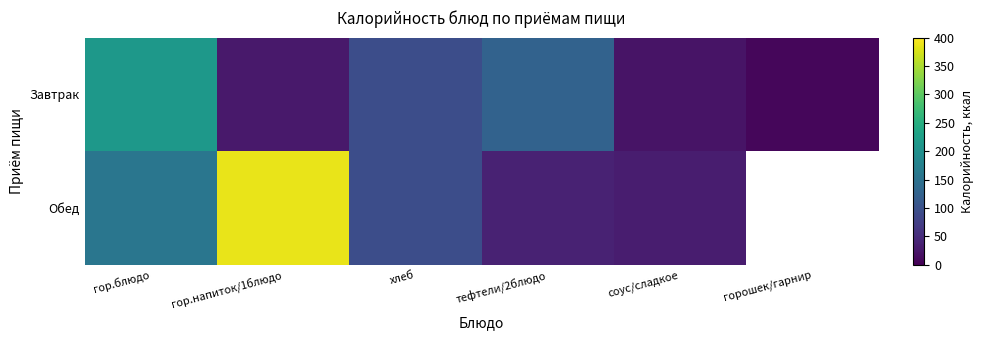

At which label does Обед reach its minimum?

соус/сладкое